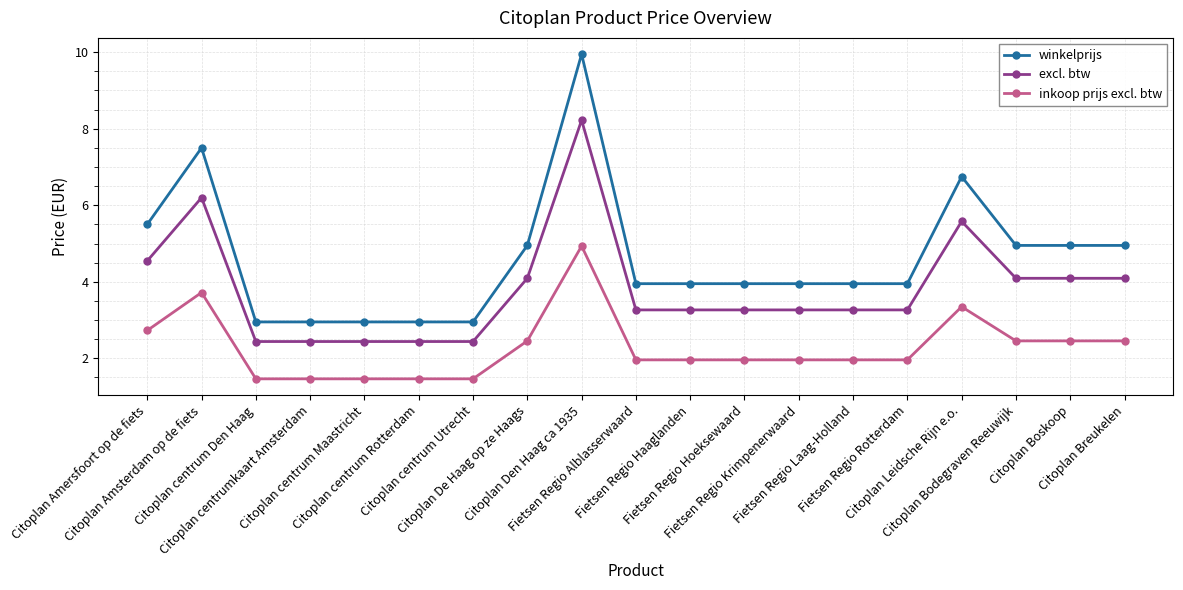

What is the sum of all excl. btw values?

72.7